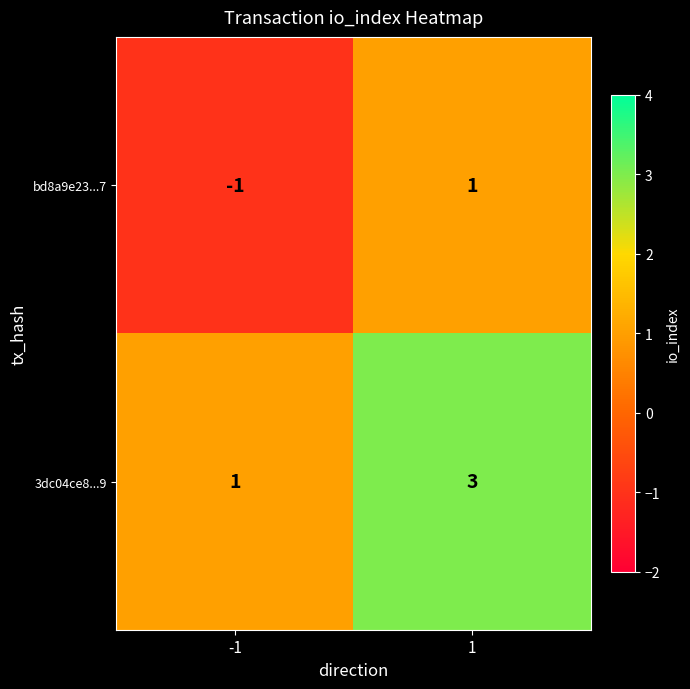

What is the sum of the 3dc04ce8...9 values at 1 and -1?

4